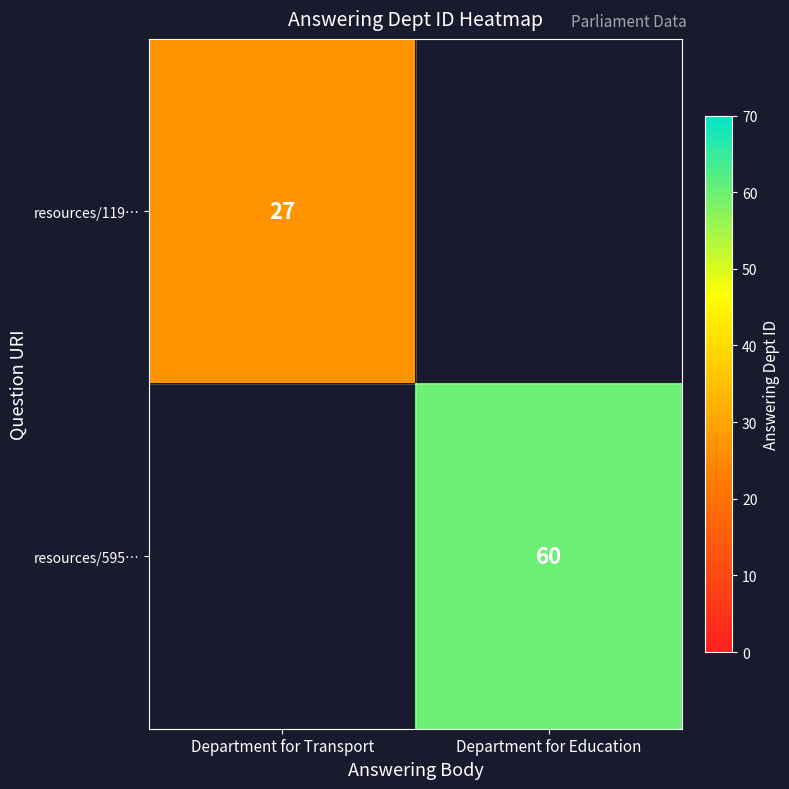

The value of row_0 at Department for Transport is 27.0. True or false?

True